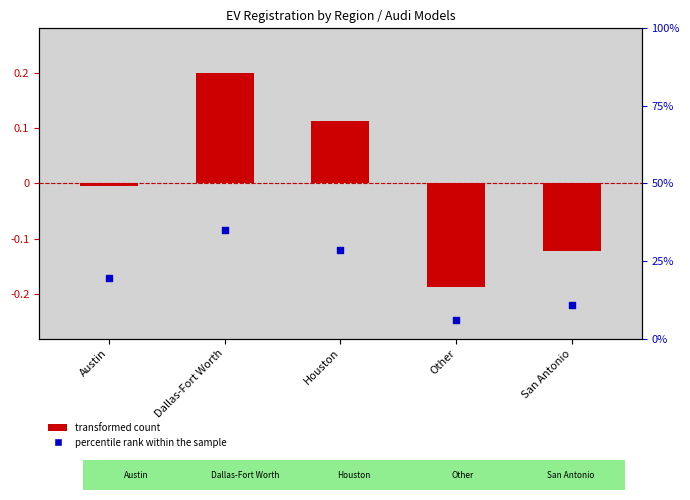

At how many categories does at least one series exceed 34?

1